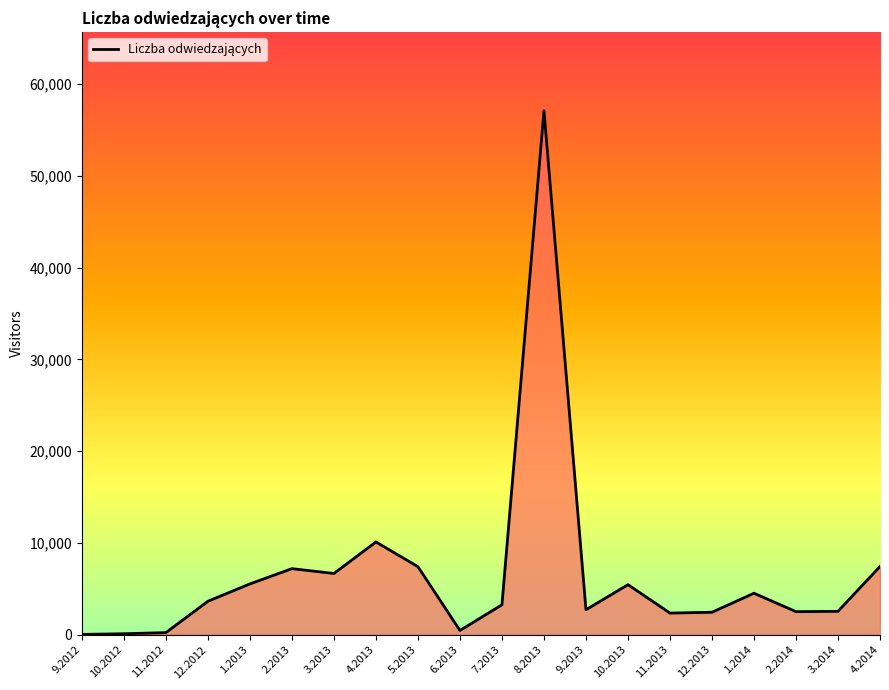

Is it true that the value at 1.2014 is 1098?

False